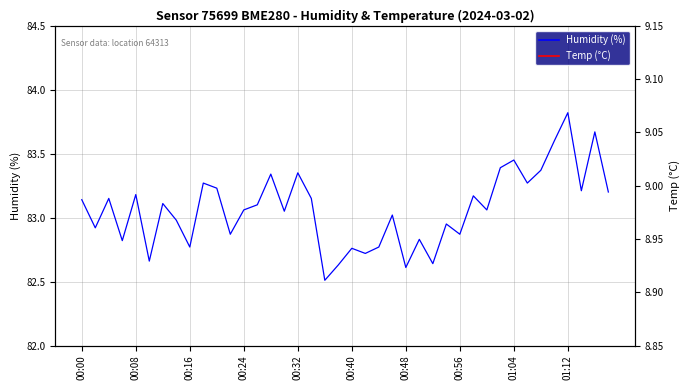

Where is Humidity (%) nearest to the value 83?

00:56